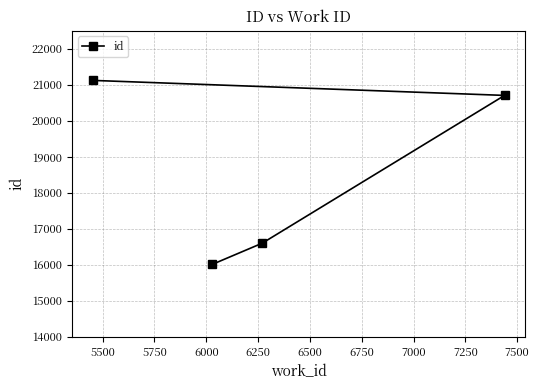

What is the sum of all values?

74426